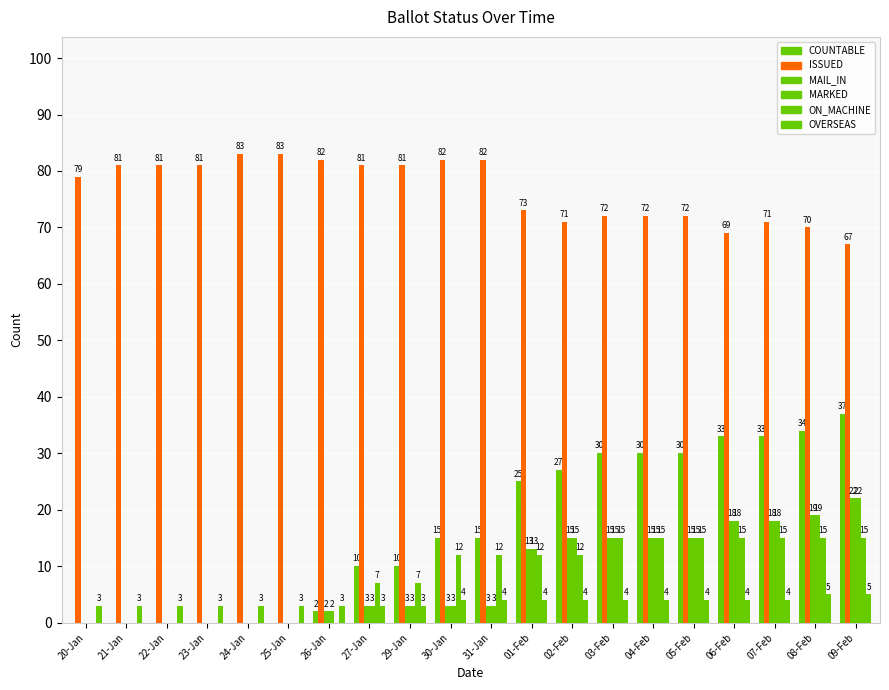

How many distinct data groups are displayed?

6